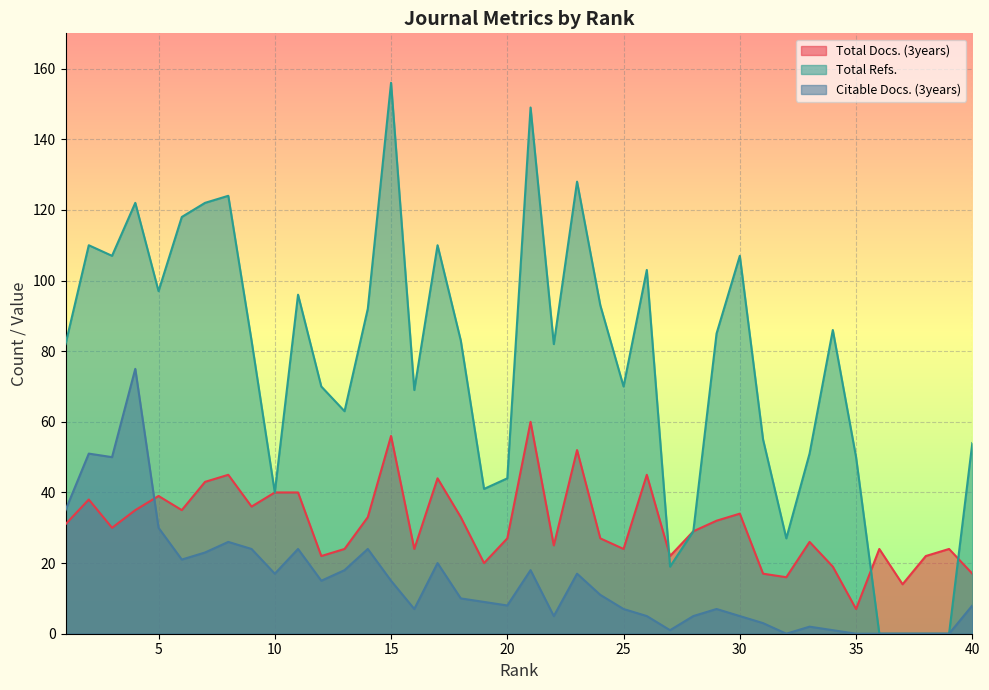

Reading left to right, transcribe all the data shown in this chart.

Total Docs. (3years): 31	38	30	35	39	35	43	45	36	40	40	22	24	33	56	24	44	33	20	27	60	25	52	27	24	45	22	29	32	34	17	16	26	19	7	24	14	22	24	17
Total Refs.: 82	110	107	122	97	118	122	124	83	40	96	70	63	92	156	69	110	83	41	44	149	82	128	93	70	103	19	29	85	107	55	27	51	86	50	0	0	0	0	54
Citable Docs. (3years): 35	51	50	75	30	21	23	26	24	17	24	15	18	24	15	7	20	10	9	8	18	5	17	11	7	5	1	5	7	5	3	0	2	1	0	0	0	0	0	8